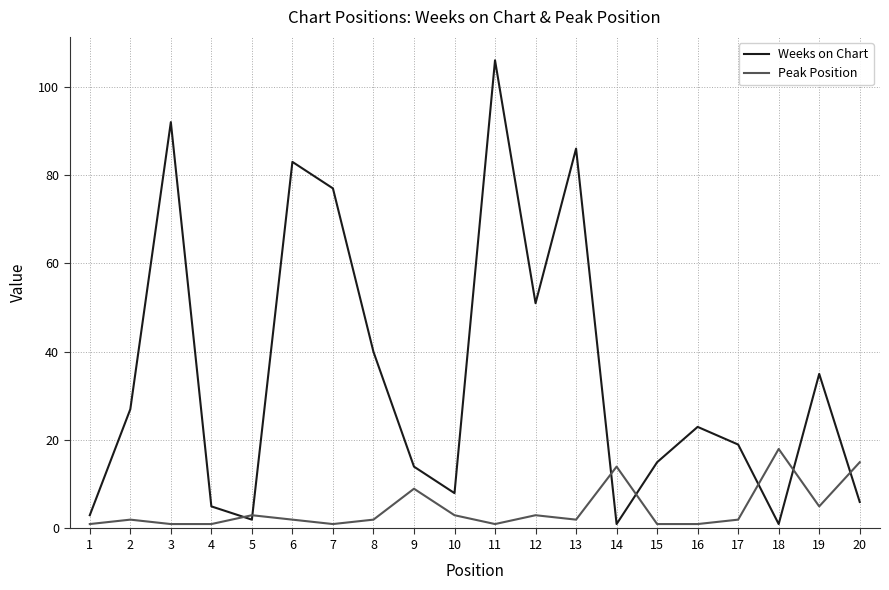

At which label does Peak Position reach its peak?

18